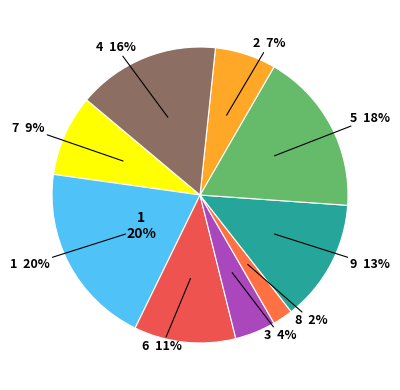

What is the smallest slice in the pie chart?

8